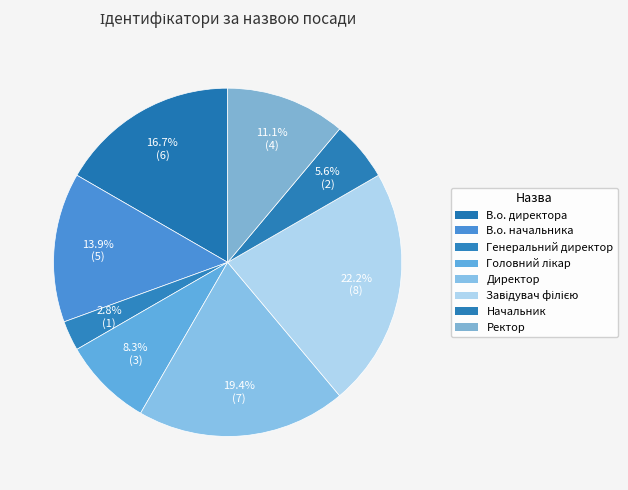

How many slices are in this pie chart?

8